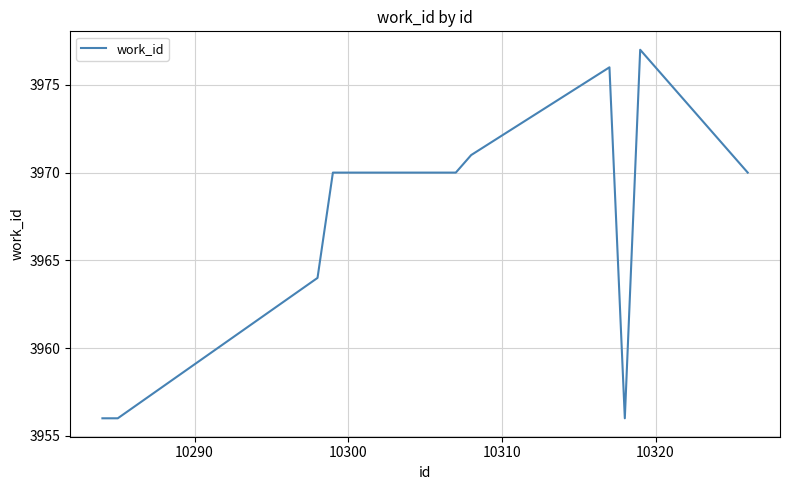

What is the difference between the maximum and minimum values?

21